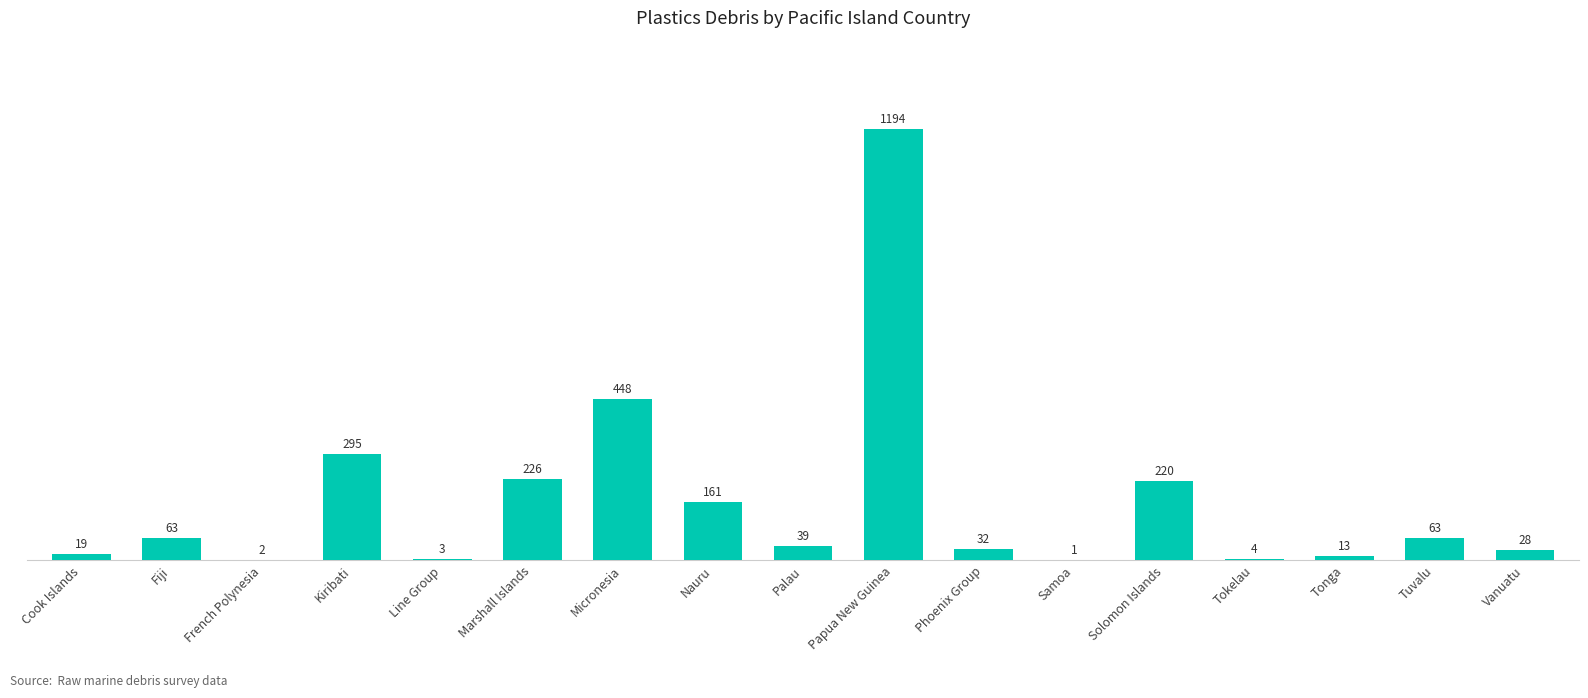

Which has a higher value, French Polynesia or Tuvalu?

Tuvalu